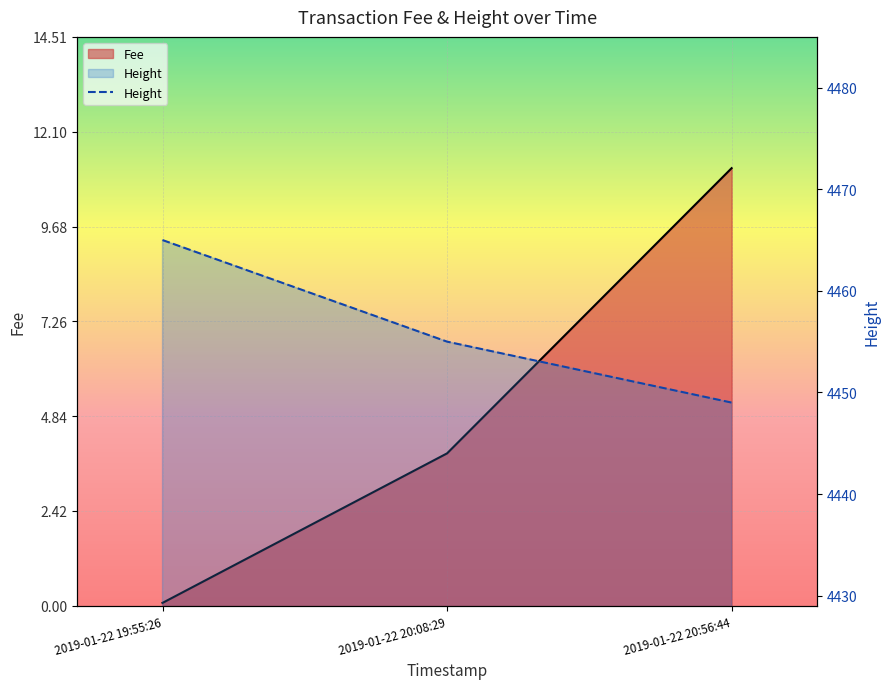

List the labels in order of value, smallest first.

2019-01-22 20:56:44, 2019-01-22 20:08:29, 2019-01-22 19:55:26